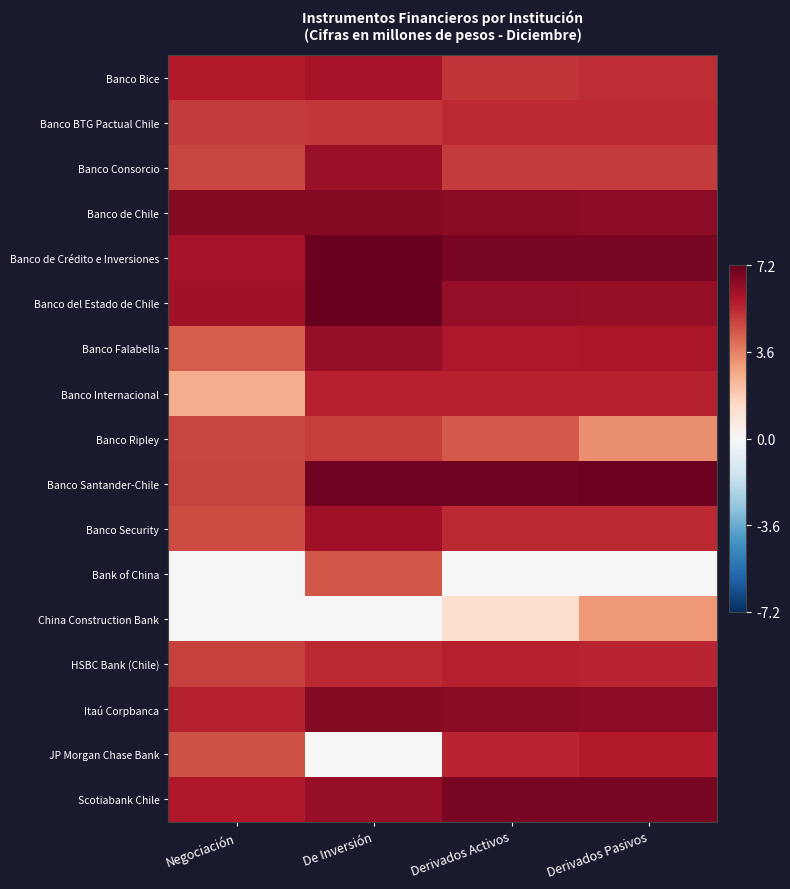

Between Negociación and Derivados Activos, which series saw the biggest shift?

Banco Internacional